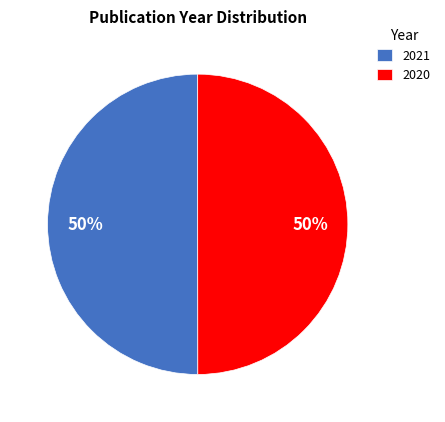

What percentage is the 2020 slice, to the nearest percent?

50%